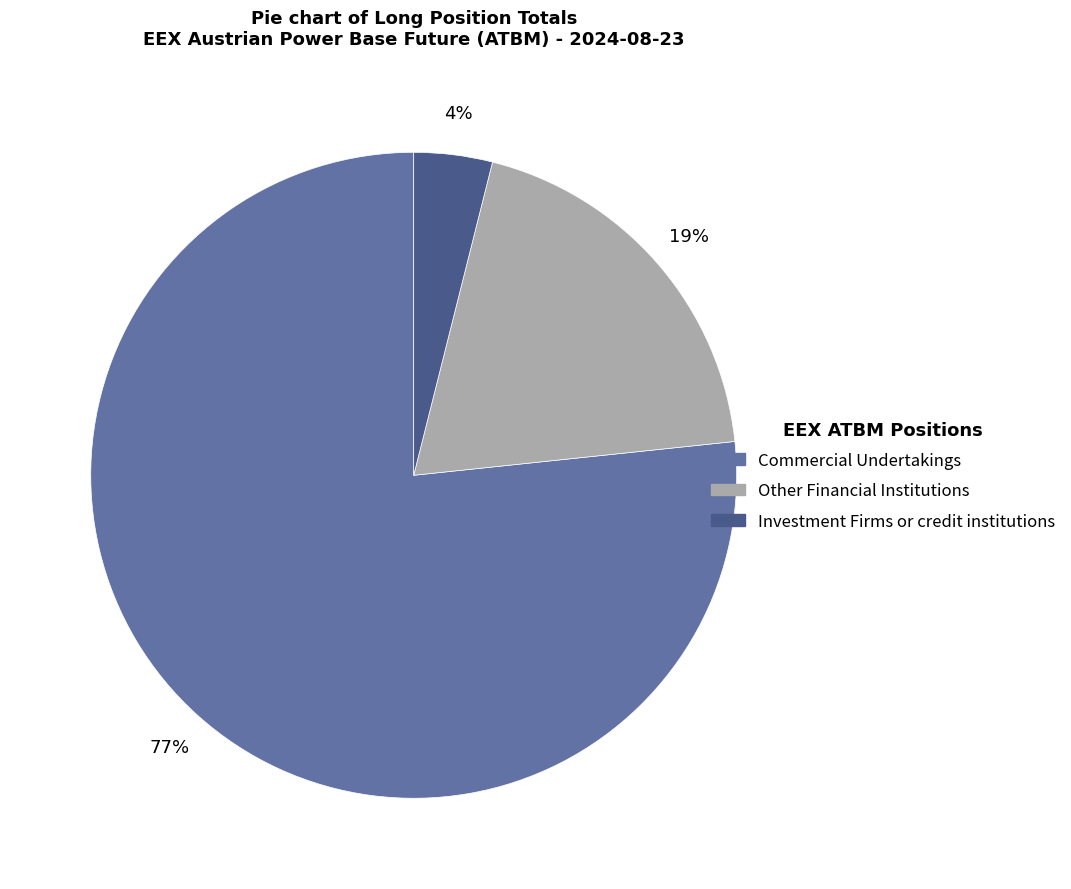

Combined, do Other Financial Institutions and Commercial Undertakings account for over 50%?

Yes